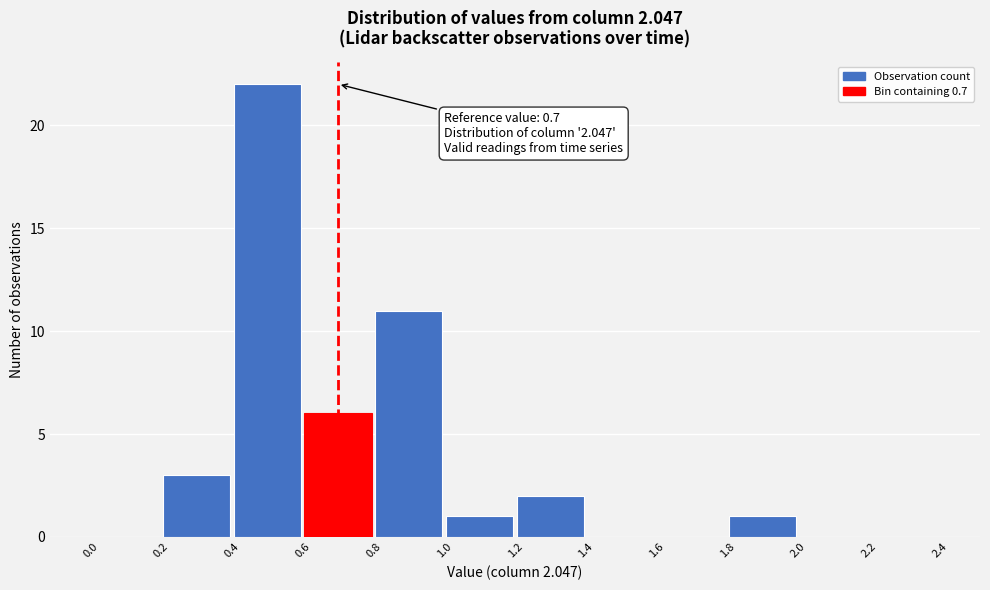

Over which range of the x-axis is the bar tallest?

0.4 to 0.6